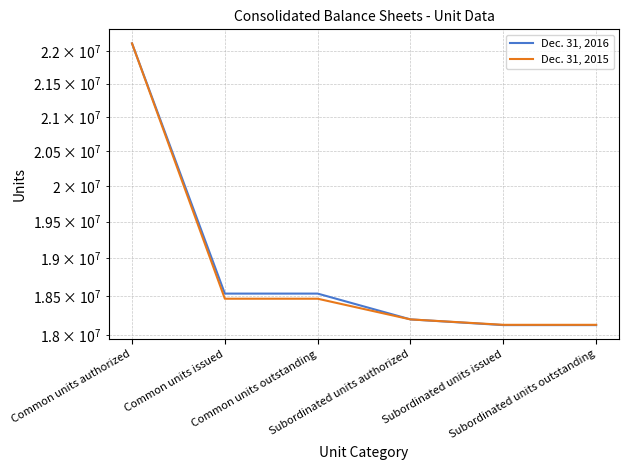

What is the sum of all Dec. 31, 2015 values?

113502415